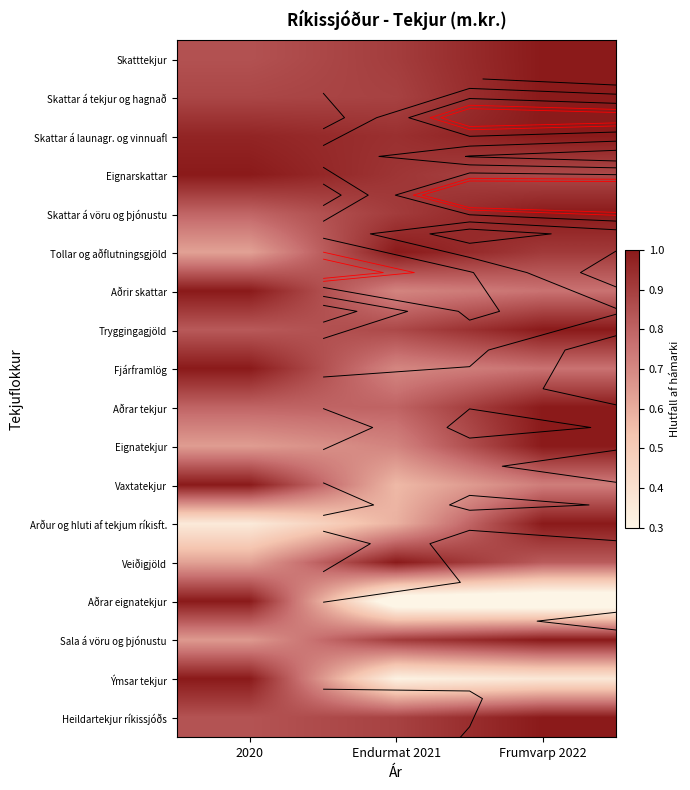

Count the Tryggingagjöld values in the range 0 to 1.

3